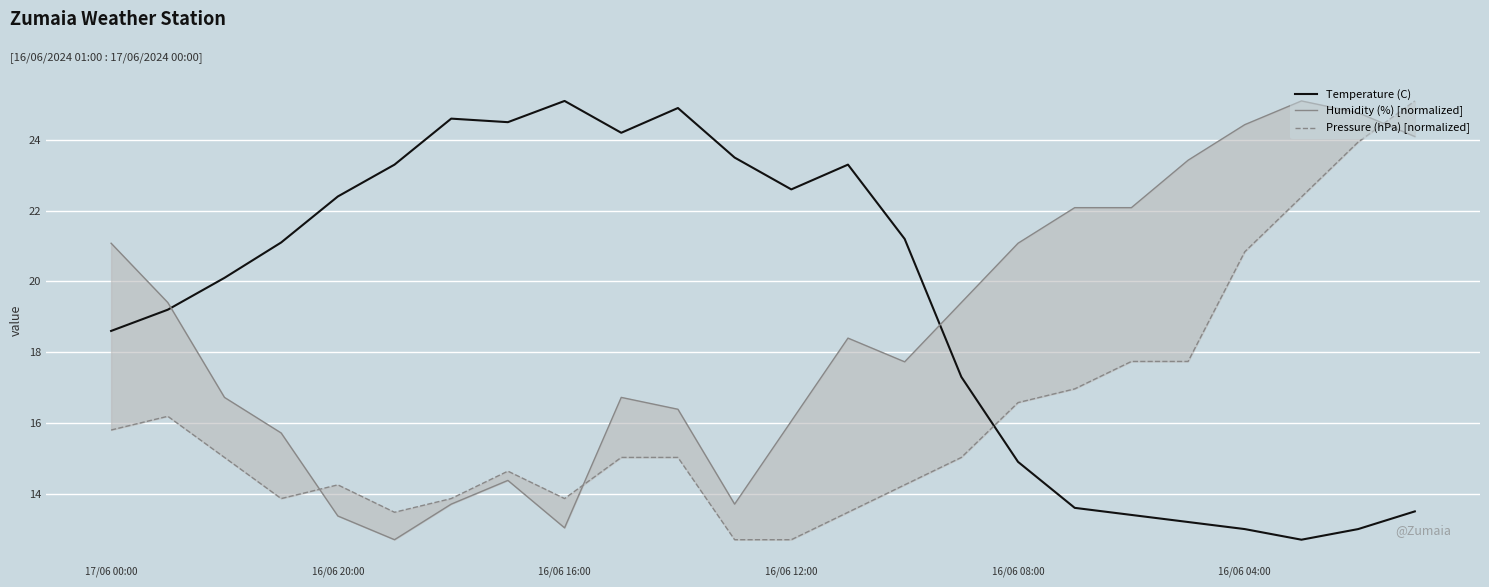

The value of Temperature (C) at 16/06 12:00 is 9.7. True or false?

False